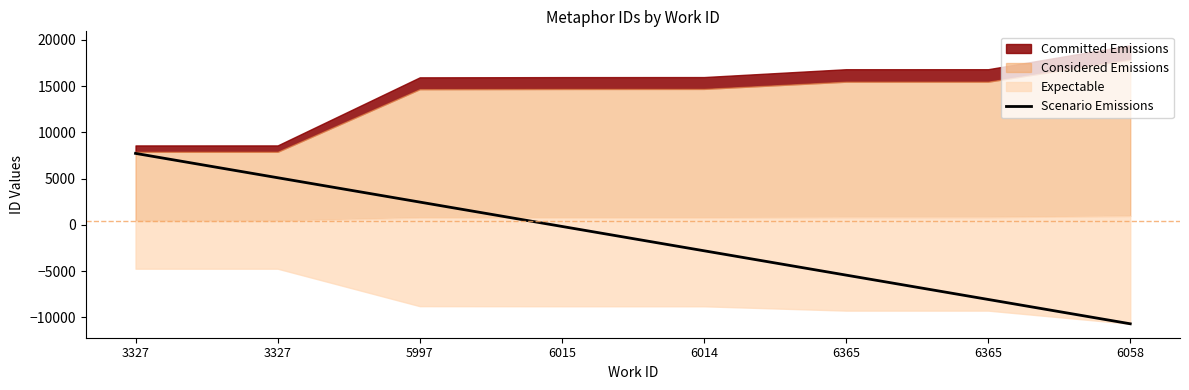

What is the difference between the maximum and minimum values?

18418.5